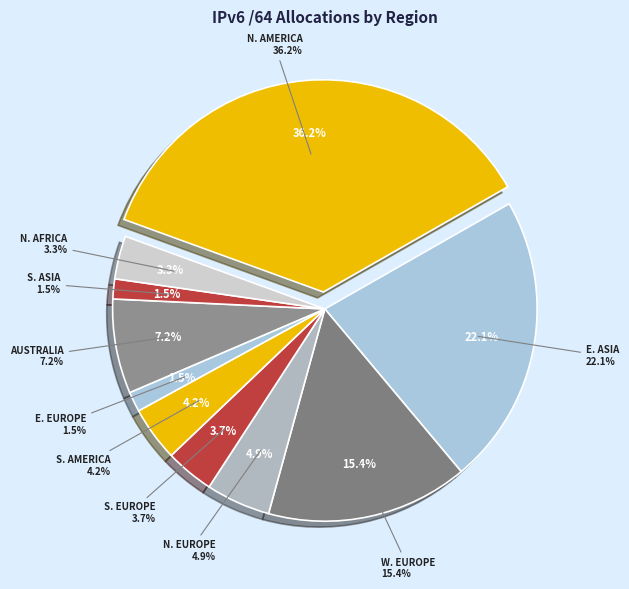

To the nearest percent, what portion does Australia and New Zealand represent?

7%